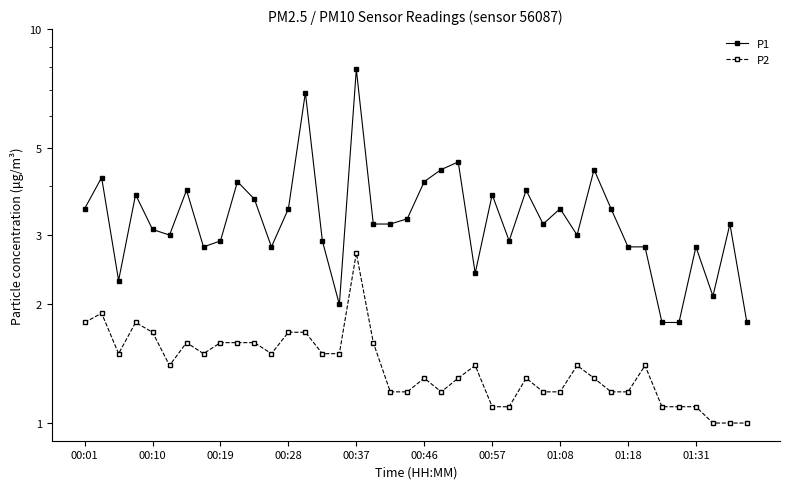

True or false: P2 and P1 cross at least once.

False